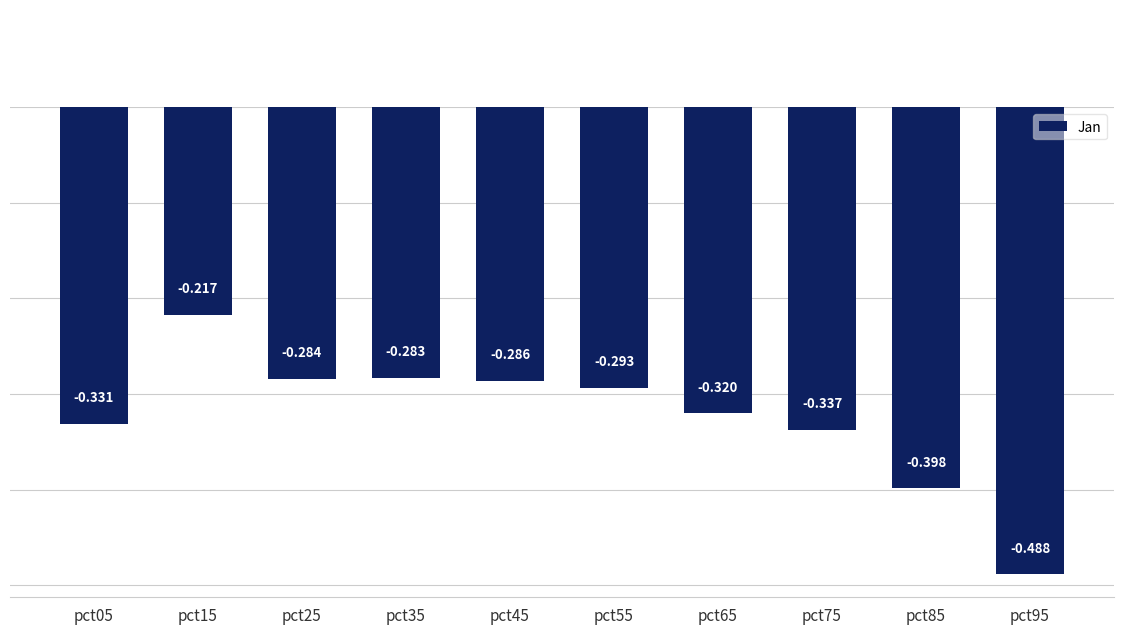

What is the greatest value displayed?

-0.2